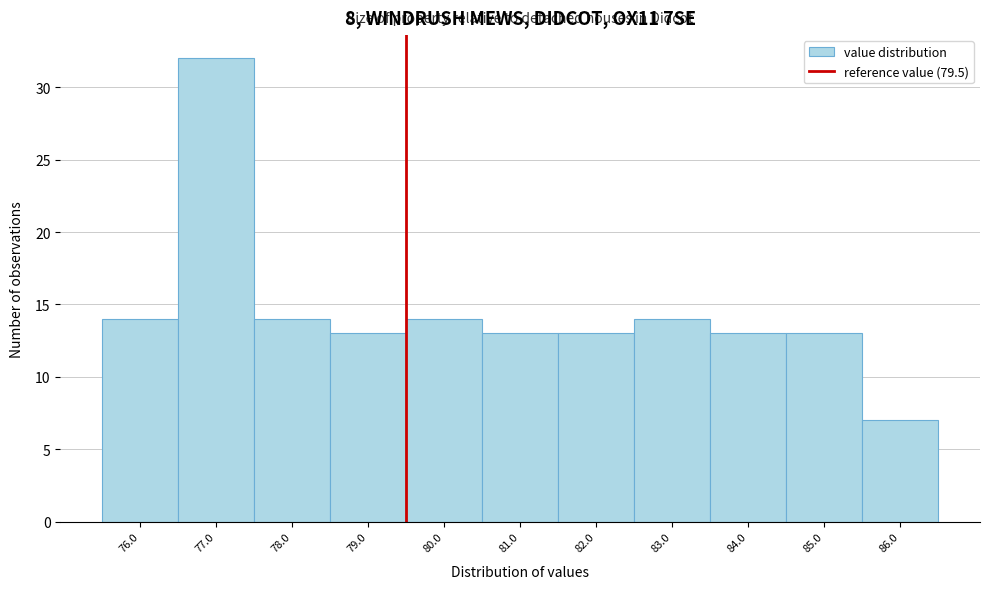

How tall is the bar that spans 83.5 to 84.5 on the x-axis? The values are not printed on the chart, so give them approximately, as read against the axis.

13